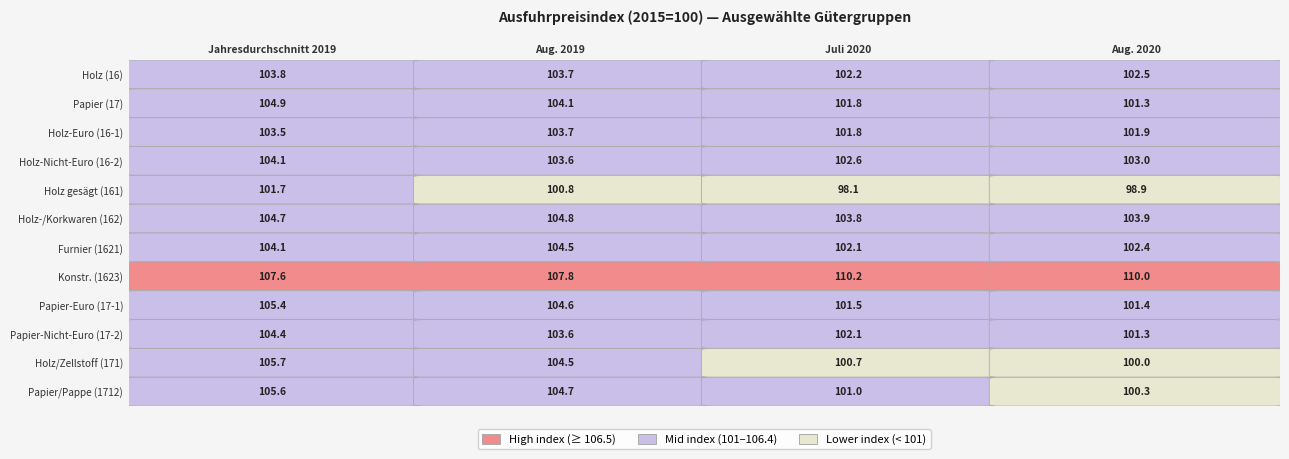

List the series in order of their peak value, lowest first.

Holz gesägt (161), Holz-Euro (16-1), Holz (16), Holz-Nicht-Euro (16-2), Papier-Nicht-Euro (17-2), Furnier (1621), Holz-/Korkwaren (162), Papier (17), Papier-Euro (17-1), Papier/Pappe (1712), Holz/Zellstoff (171), Konstr. (1623)